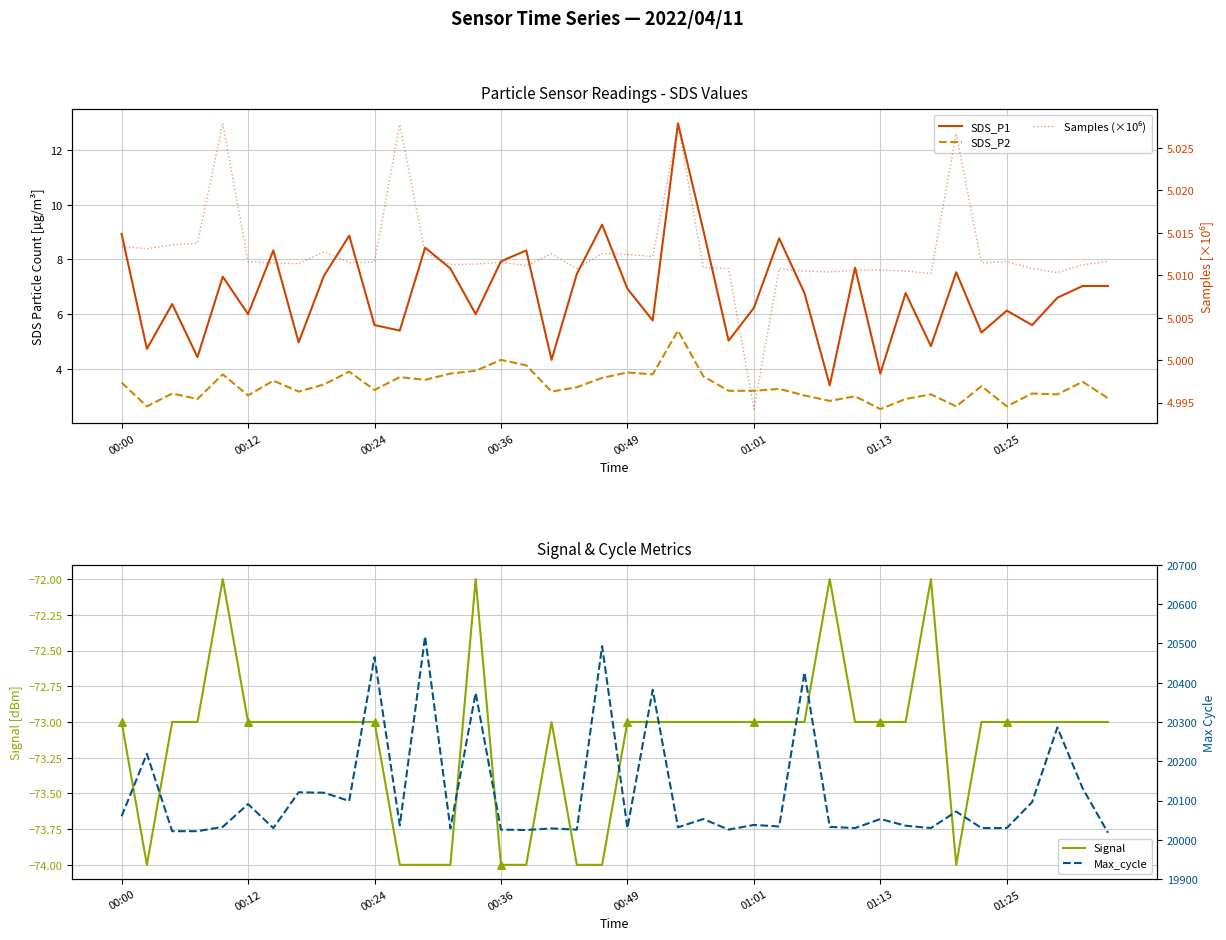

What is the total value across all series at 31?

19977.7